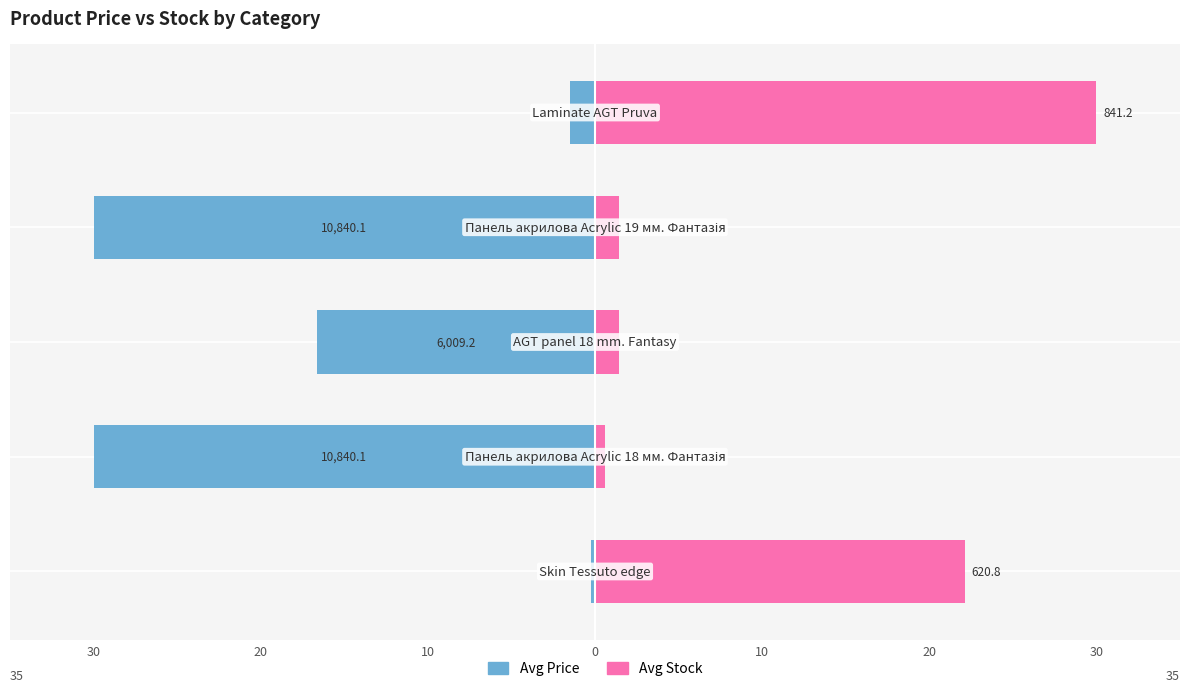

What is the lowest value of the Avg Price series?

-30.0